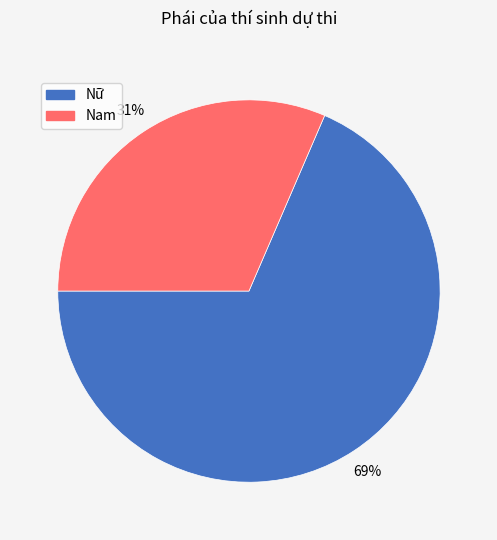

How many segments does this pie chart have?

2